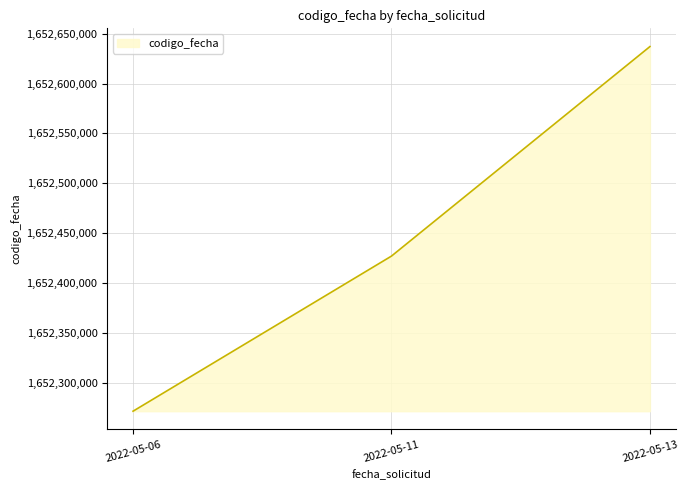

The value at 2022-05-13 is 2354163265. True or false?

False